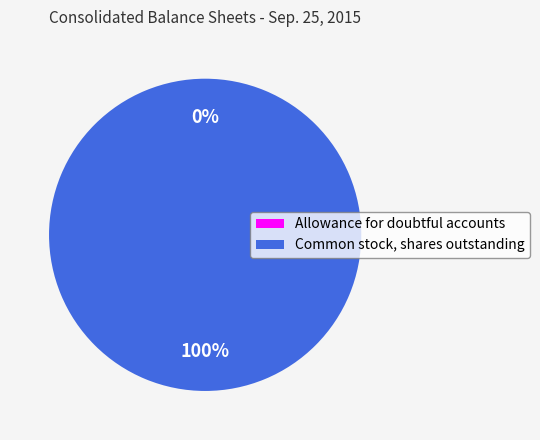

To the nearest percent, what portion does Common stock, shares outstanding represent?

100%